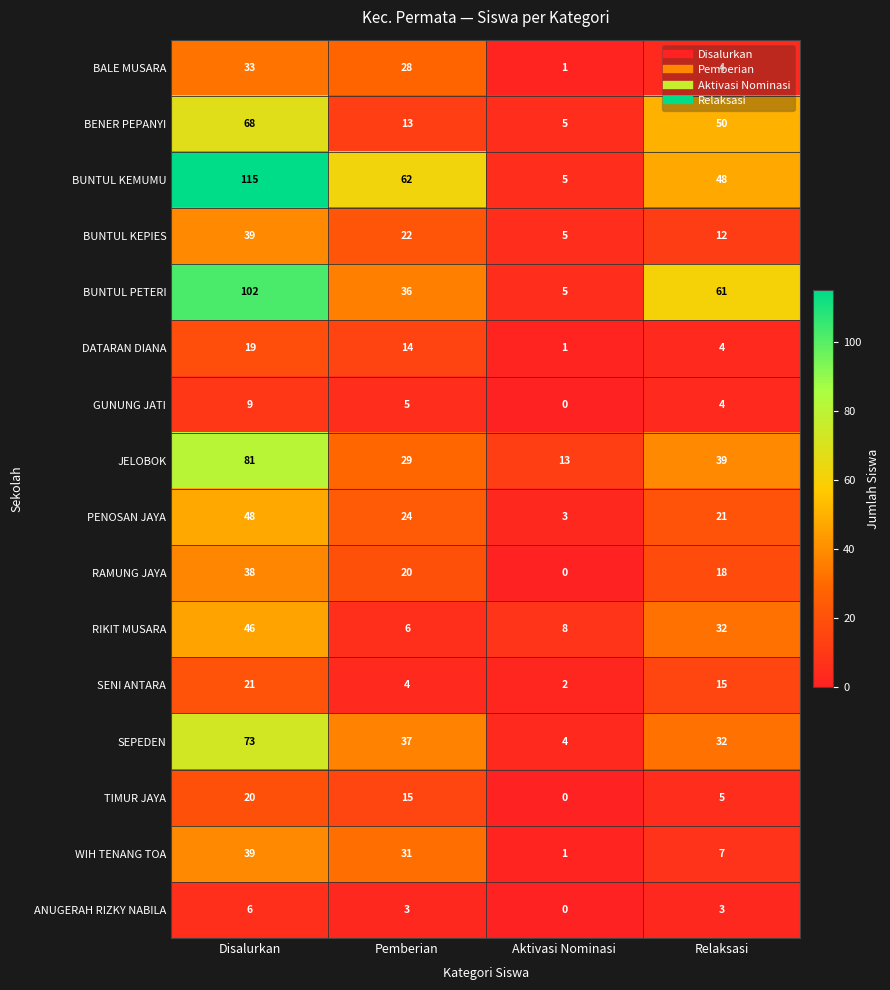

The RIKIT MUSARA series shows 10 at Relaksasi. True or false?

False